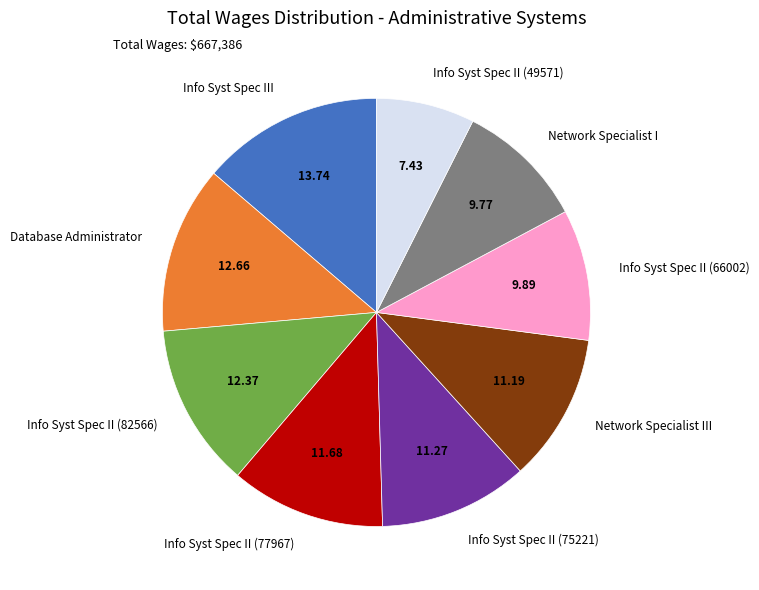

Which has a higher value, Info Syst Spec III or Network Specialist III?

Info Syst Spec III